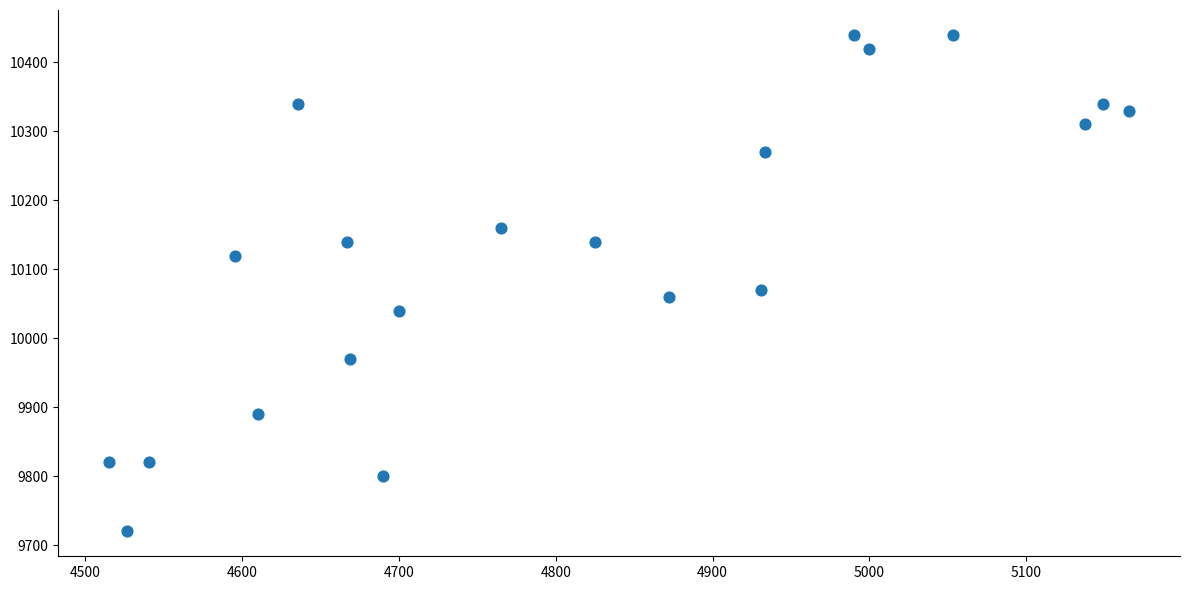

What is the range of Y values (max minus min)?

720